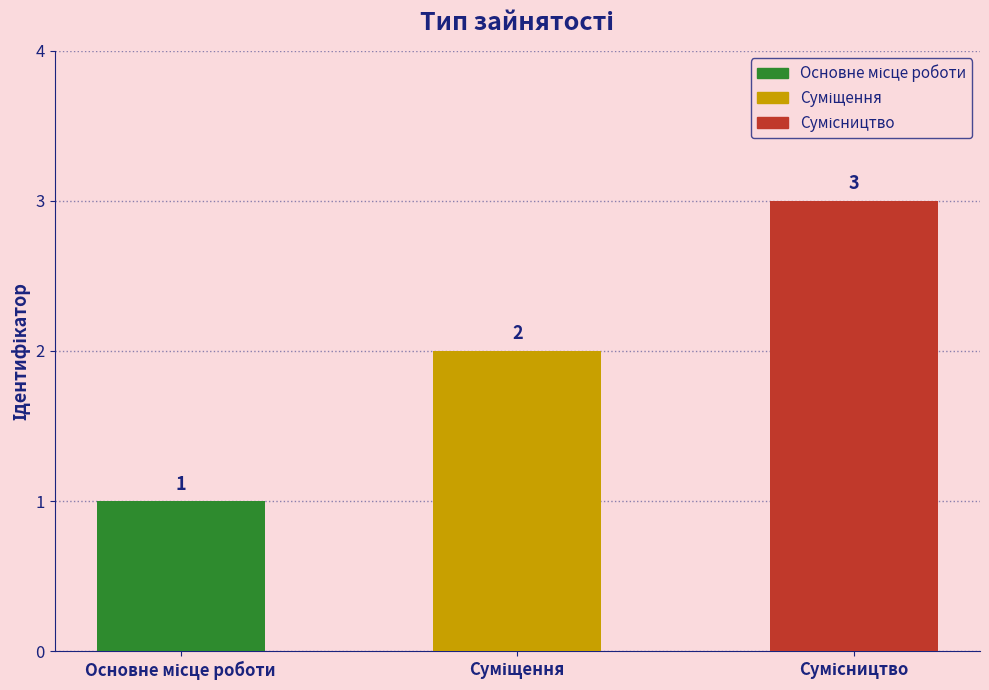

Count the values in the range 1 to 3.

3